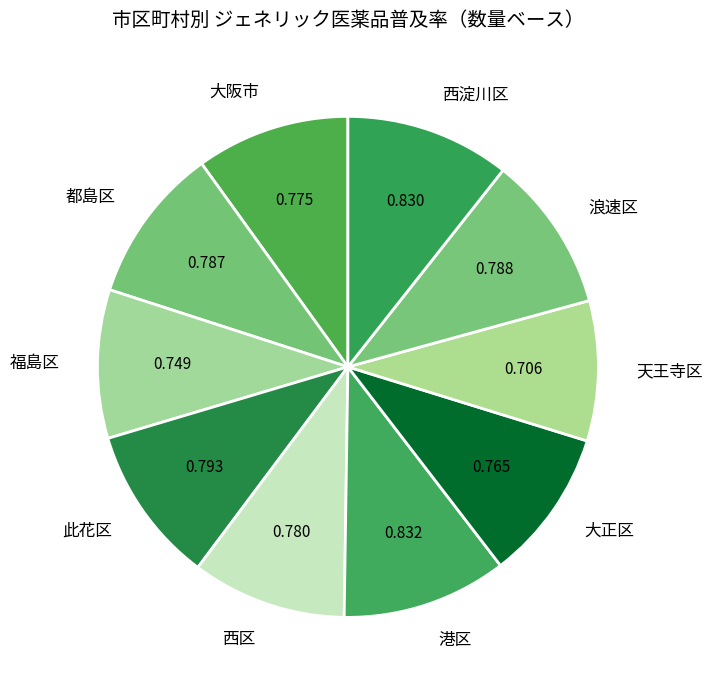

How many segments does this pie chart have?

10